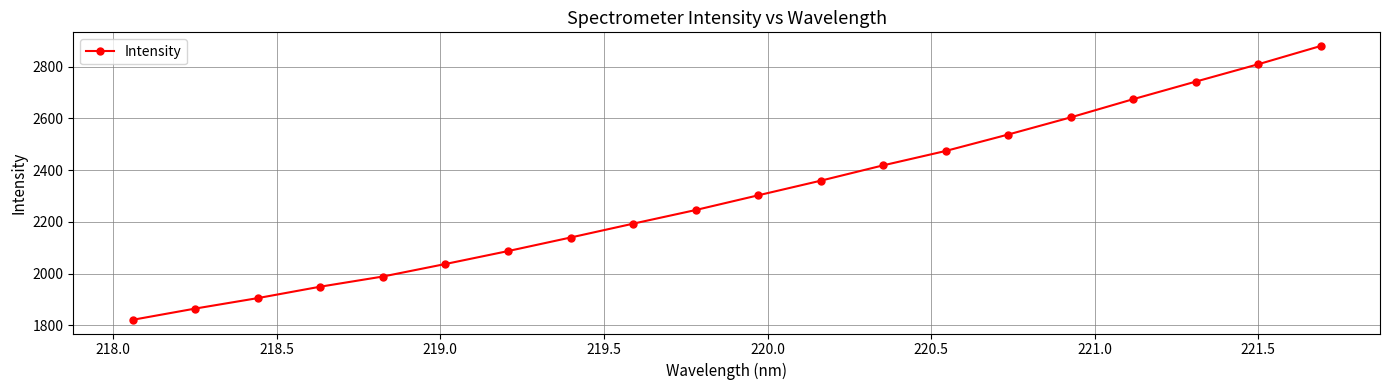

What is the average value?

2301.5